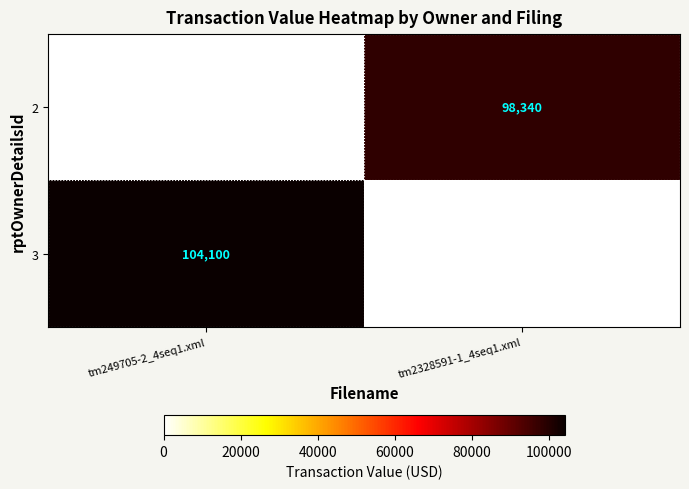

Is it true that 2 equals 131745 at tm2328591-1_4seq1.xml?

False